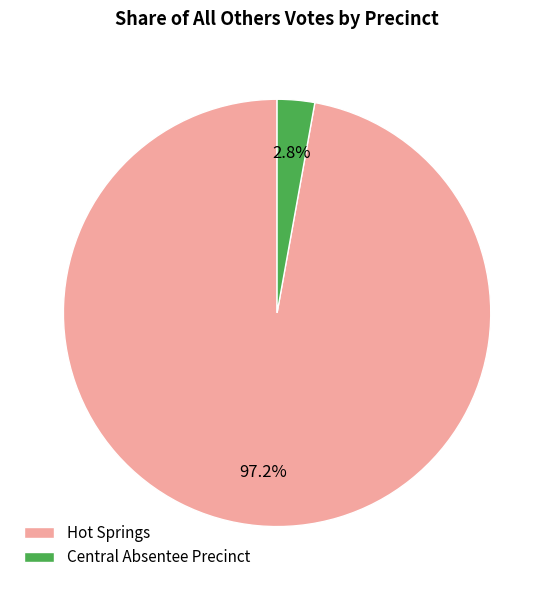

Between Central Absentee Precinct and Hot Springs, which is larger?

Hot Springs